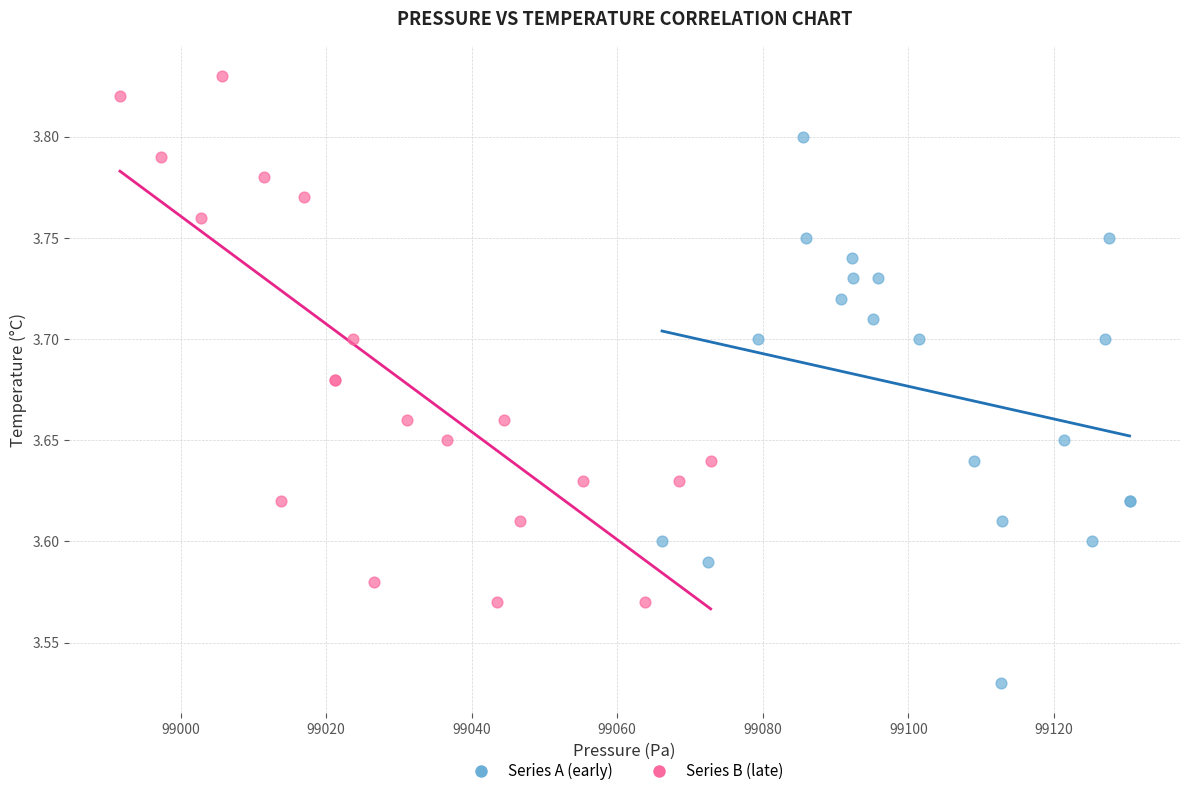

Which series contains the lowest Y value?

Series A (early)